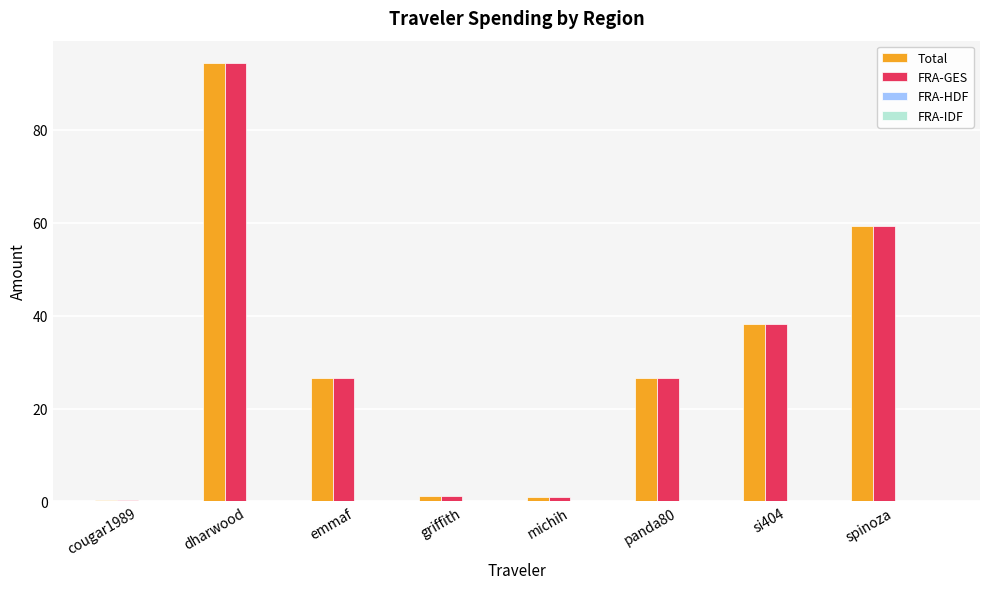

Is the value of FRA-GES at dharwood greater than the value of Total at si404?

Yes